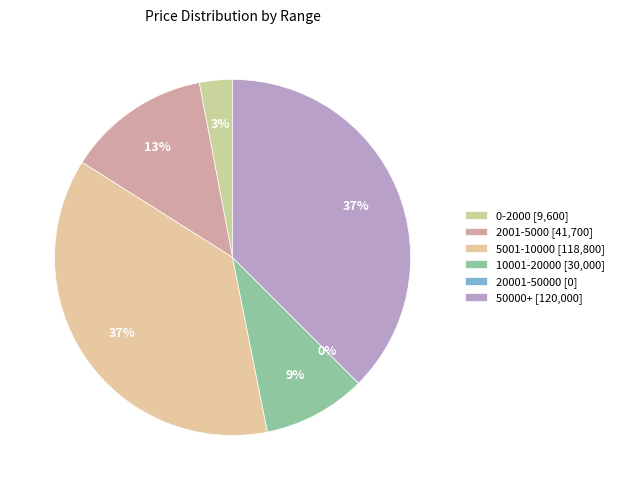

Between 4500 and 1900, which is larger?

4500